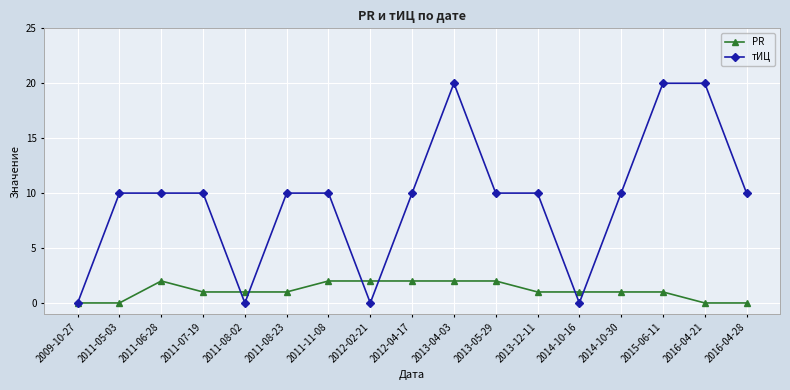

Which series ends up on top after the final intersection of тИЦ and PR?

тИЦ